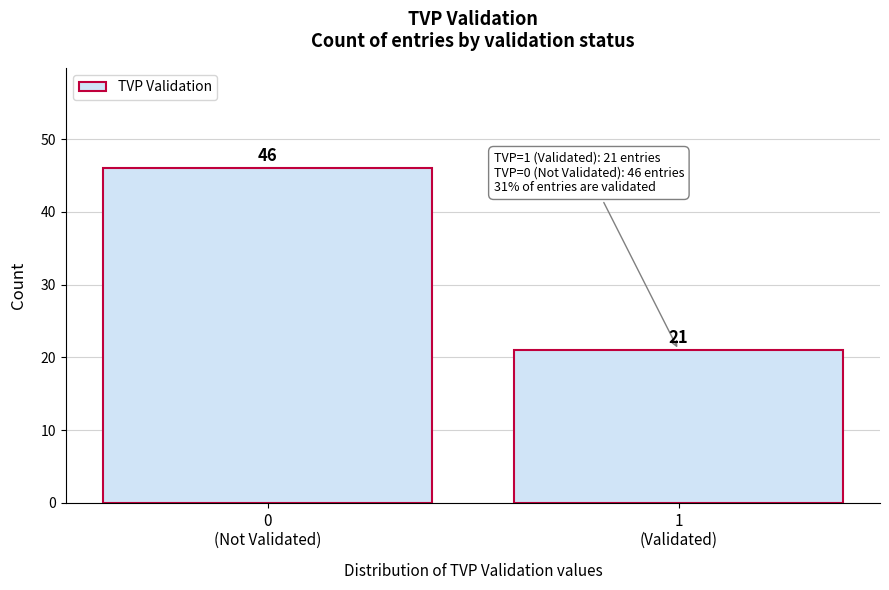

Reading left to right, transcribe all the data shown in this chart.

46	21